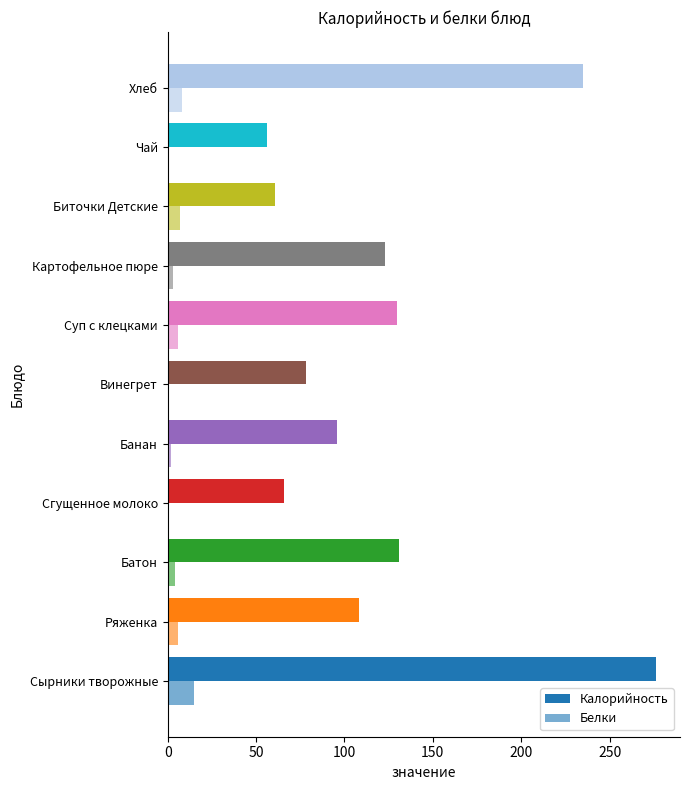

How many categories are shown in the chart?

11